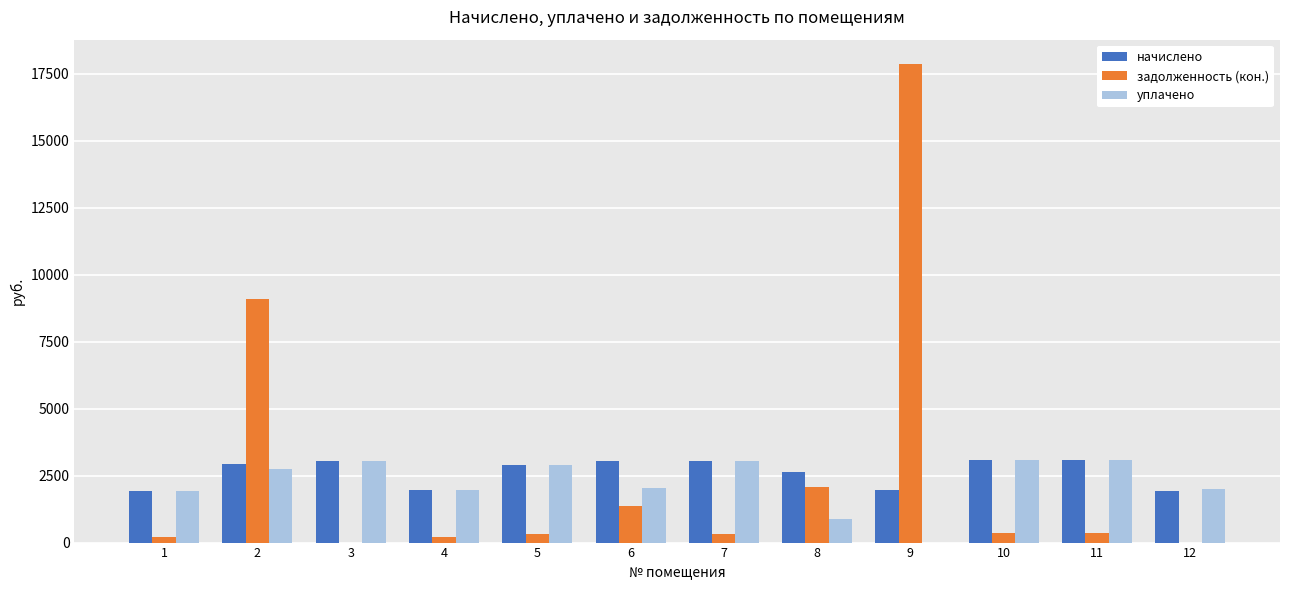

Count the number of categories in the chart.

12